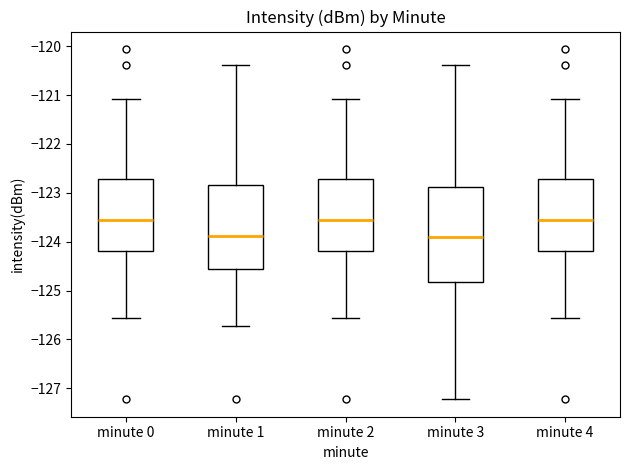

Reading left to right, read every box against the y-axis: the position of its median line, the range the box covers, and the ends of its whiskers. The values are not printed on the chart, so give them approximately, as read against the axis.

minute 0: median -123.5, box -124.2 to -122.7, whiskers -125.6 to -121.1
minute 1: median -123.9, box -124.6 to -122.8, whiskers -125.7 to -120.4
minute 2: median -123.5, box -124.2 to -122.7, whiskers -125.6 to -121.1
minute 3: median -123.9, box -124.8 to -122.9, whiskers -127.2 to -120.4
minute 4: median -123.5, box -124.2 to -122.7, whiskers -125.6 to -121.1